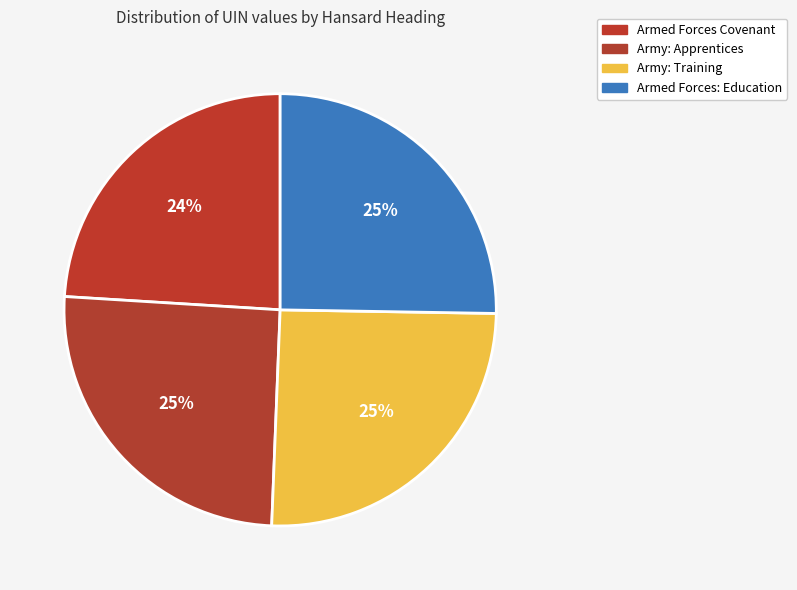

True or false: Armed Forces: Education accounts for 18% of the total.

False